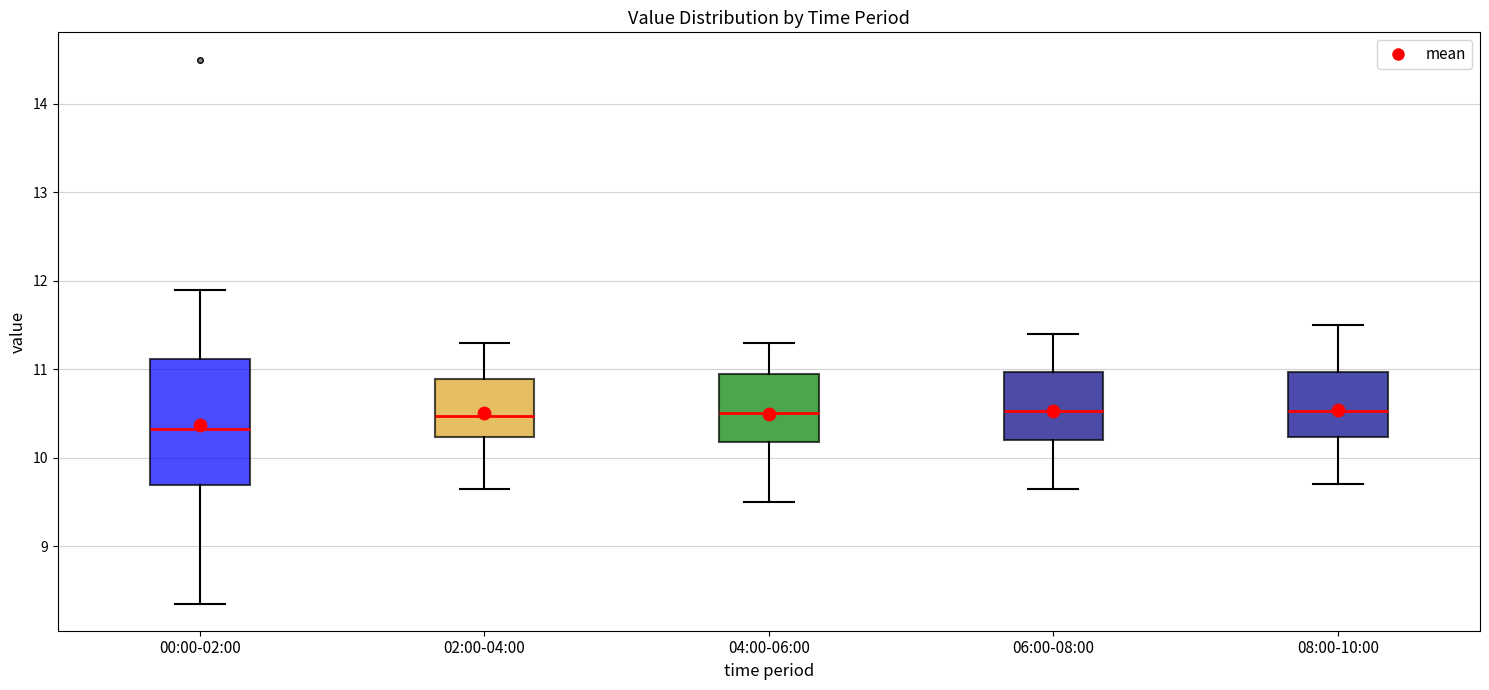

Which box's median line is the lowest?

00:00-02:00